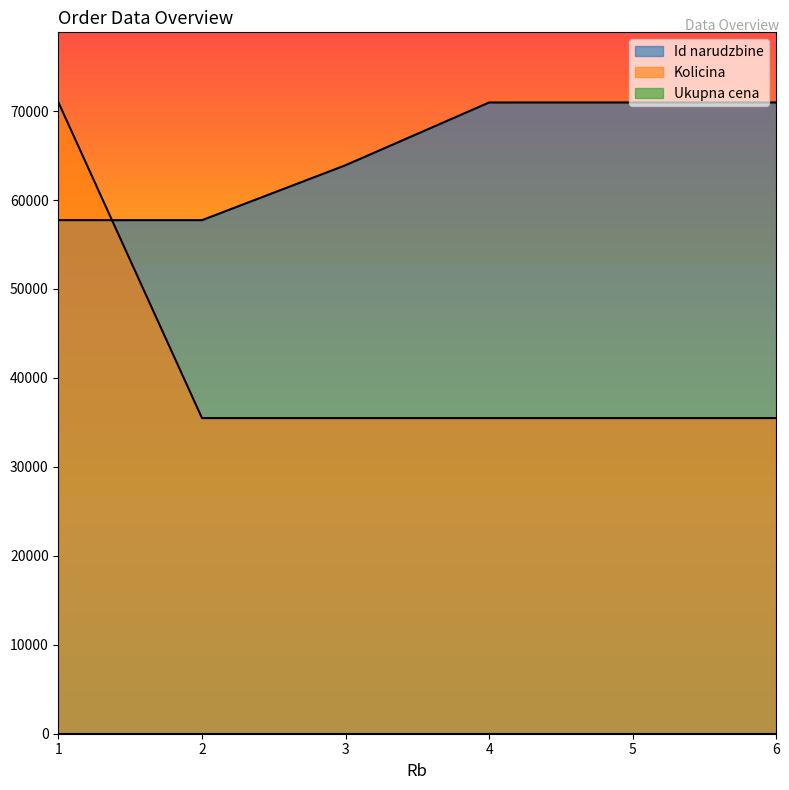

Is it true that Kolicina equals 35483.6 at 2?

True